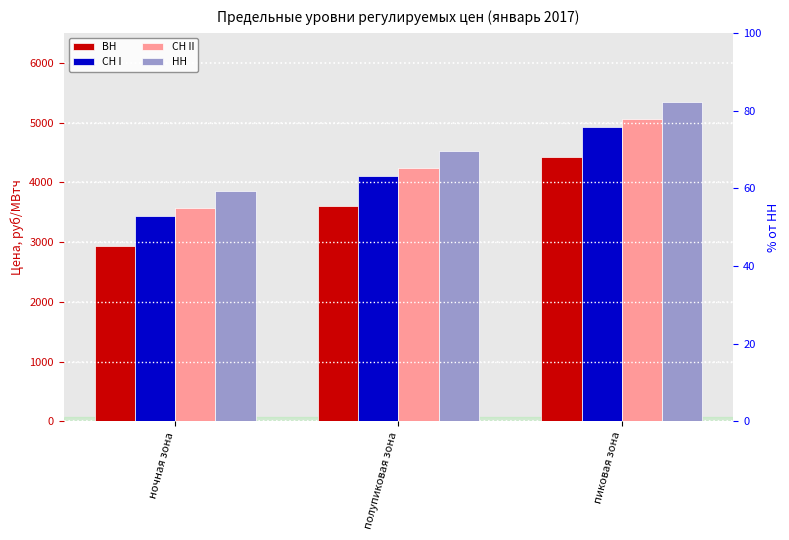

Reading left to right, extract all data points from this chart.

ВН: 2942.1	3609.2	4428.5
СН I: 3437.2	4104.3	4923.5
СН II: 3565.7	4232.8	5052.0
НН: 3857.2	4524.4	5343.6